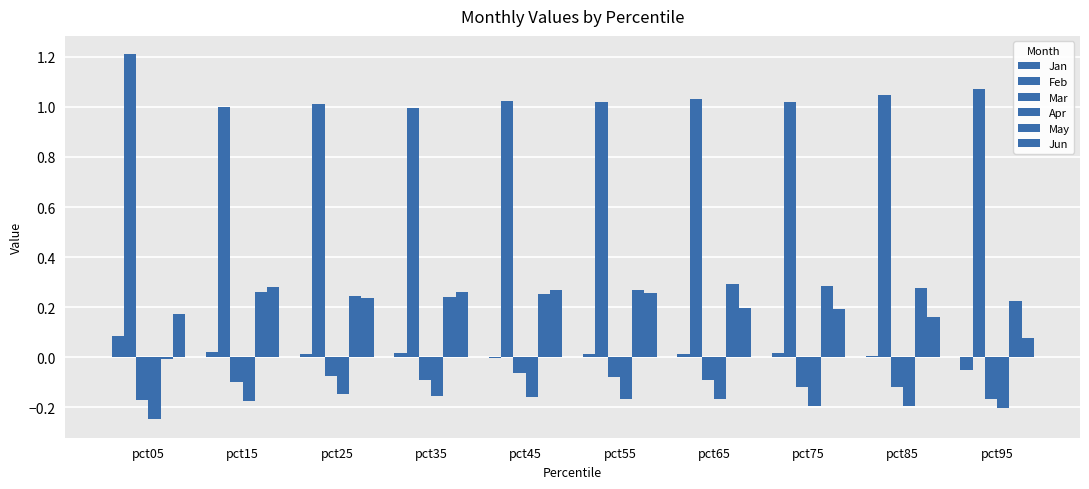

How many values in May are above zero?

9